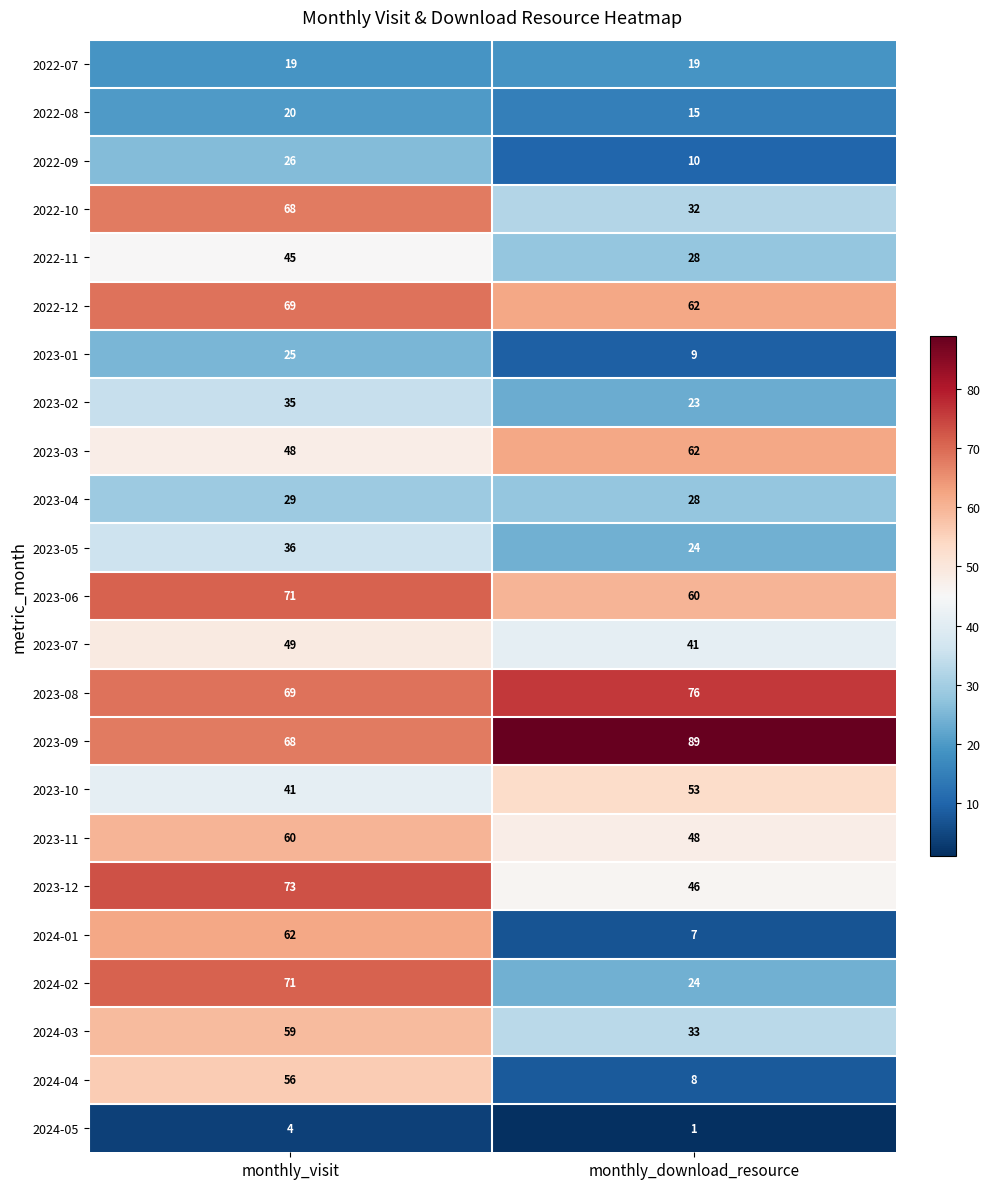

How many values in the 2023-07 series are below 49?

1